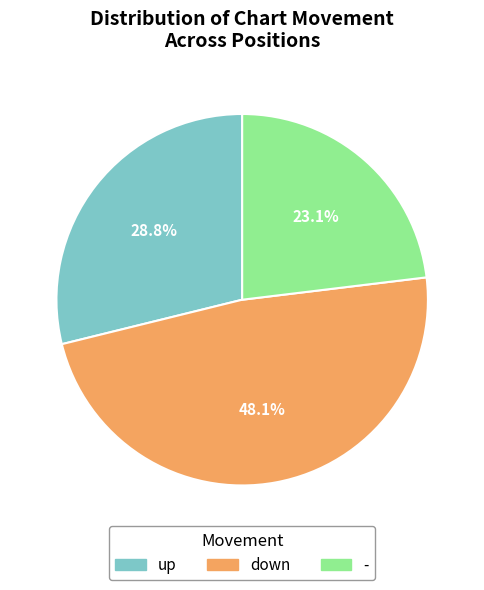

To the nearest percent, what is the difference between the up and down slice percentages?

19%